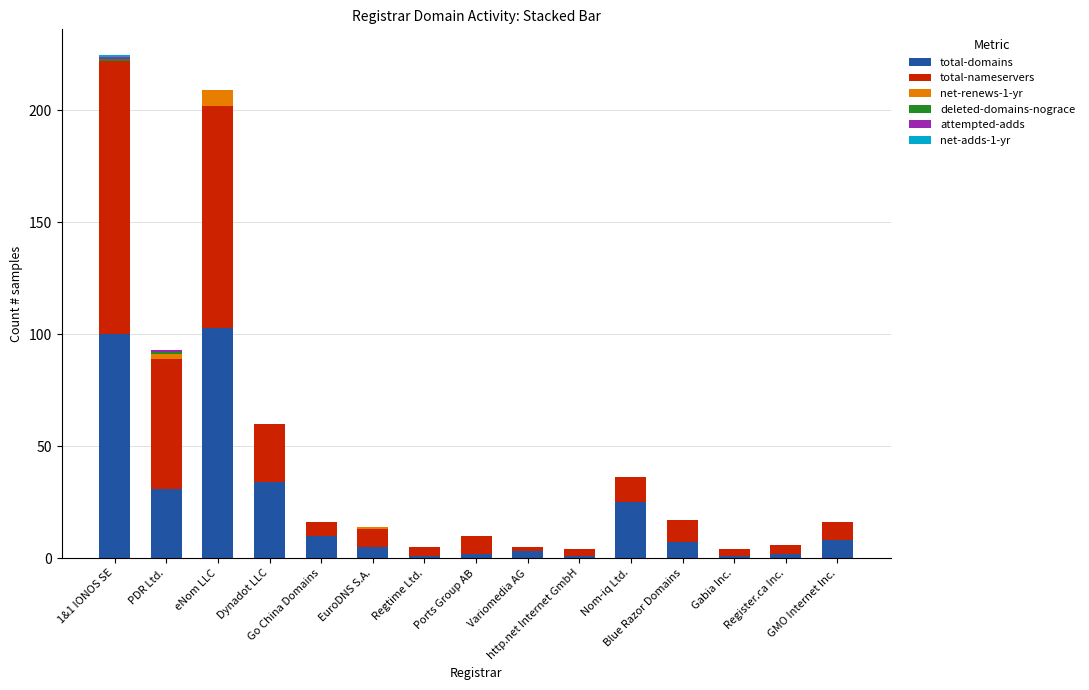

What is the highest value of the total-domains series?

103